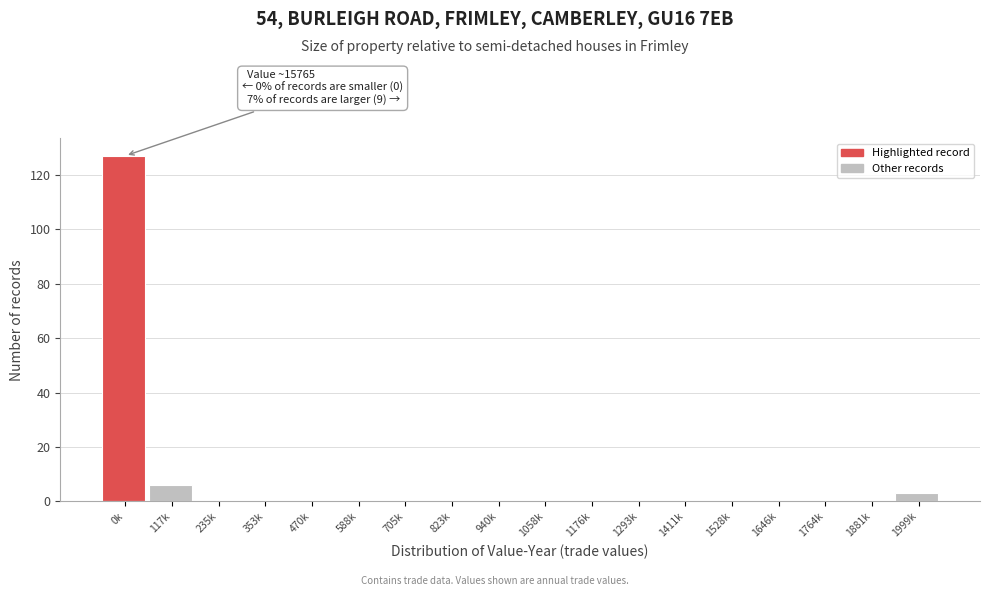

Reading left to right, what are all the values shown in this chart?

0k=127	117k=6	235k=0	353k=0	470k=0	588k=0	705k=0	823k=0	940k=0	1058k=0	1176k=0	1293k=0	1411k=0	1528k=0	1646k=0	1764k=0	1881k=0	1999k=3